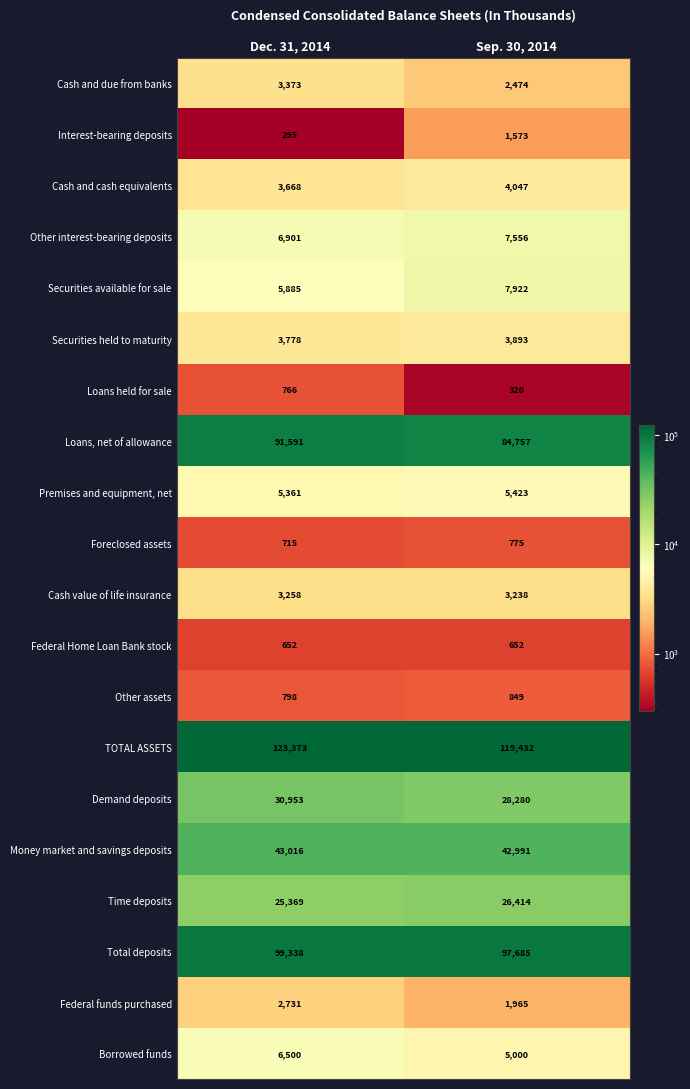

List the series in order of their peak value, highest first.

TOTAL ASSETS, Total deposits, Loans, net of allowance, Money market and savings deposits, Demand deposits, Time deposits, Securities available for sale, Other interest-bearing deposits, Borrowed funds, Premises and equipment, net, Cash and cash equivalents, Securities held to maturity, Cash and due from banks, Cash value of life insurance, Federal funds purchased, Interest-bearing deposits, Other assets, Foreclosed assets, Loans held for sale, Federal Home Loan Bank stock